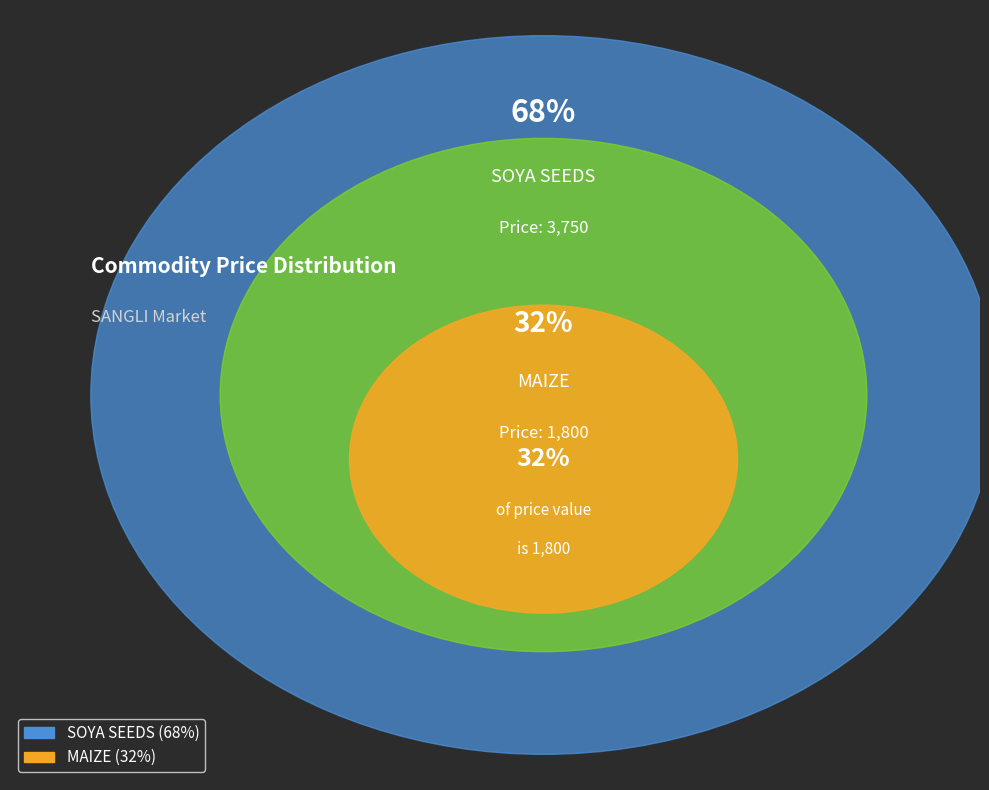

True or false: SOYA SEEDS accounts for 76% of the total.

False